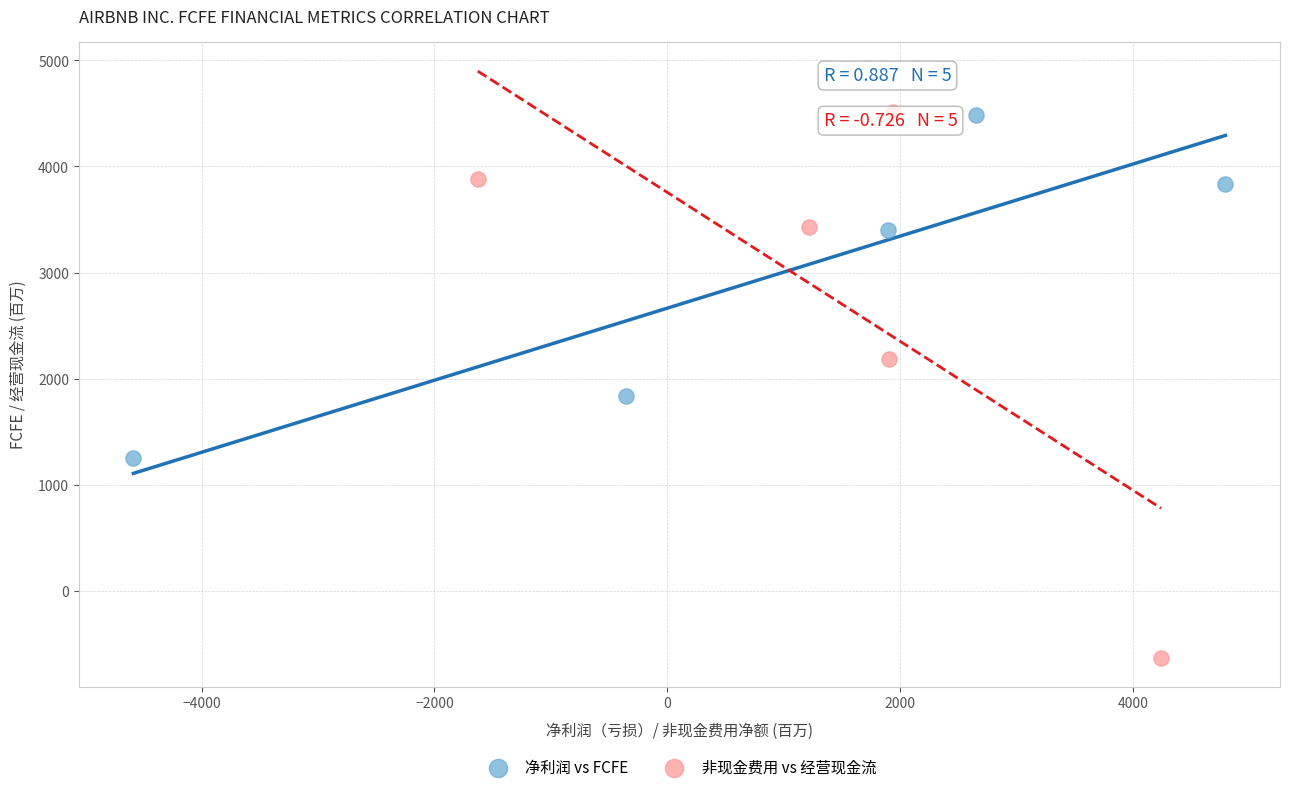

Which series has the largest Y range (max minus min)?

非现金费用 vs 经营现金流